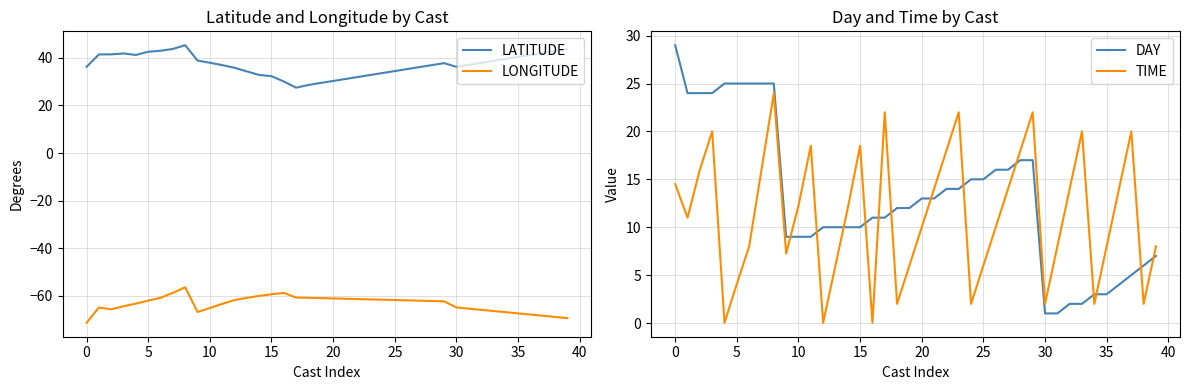

The LATITUDE series shows 67.5 at 25. True or false?

False